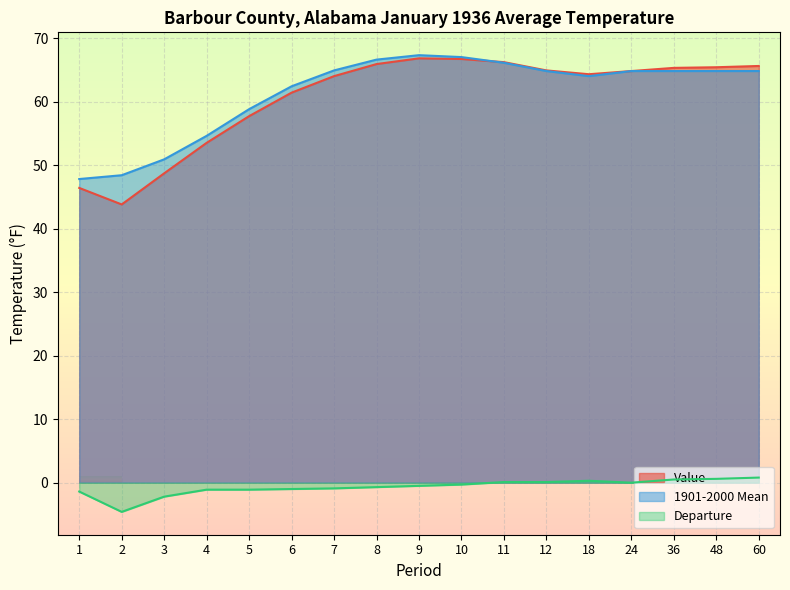

True or false: 1901-2000 Mean and Departure intersect in this chart.

False